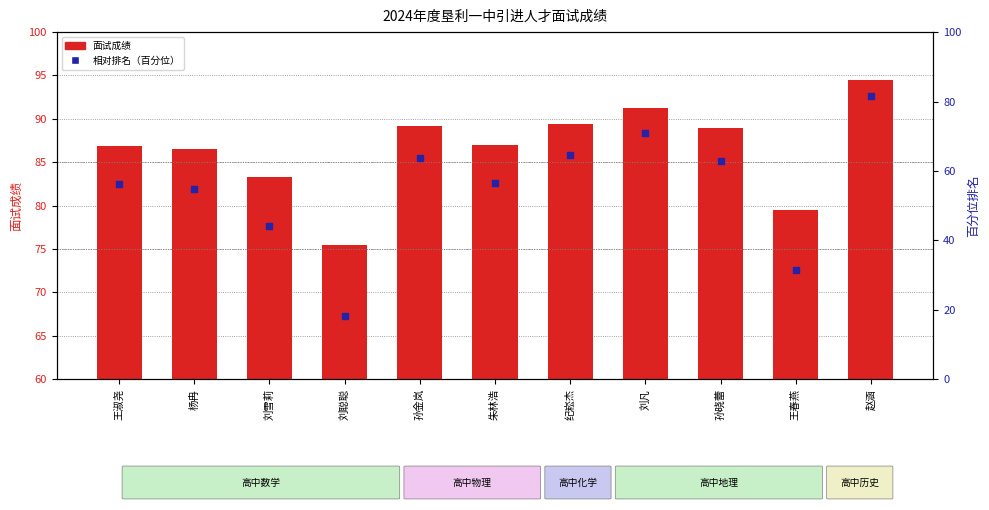

Is the value of 面试成绩 at 赵涵 greater than the value of 相对排名（百分位） at 杨冉?

Yes